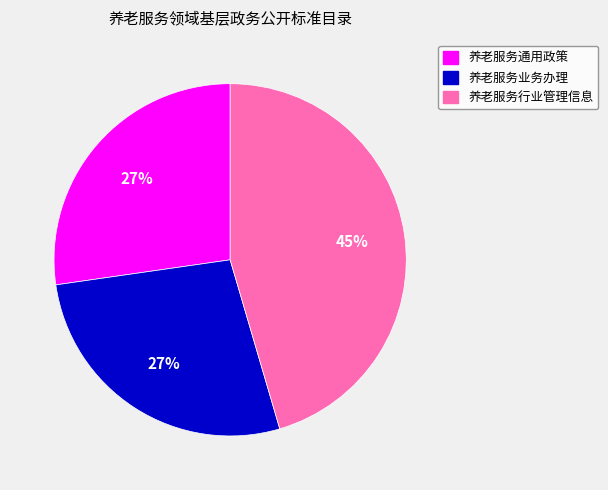

Is it true that 养老服务行业管理信息 is 31% of the pie?

False